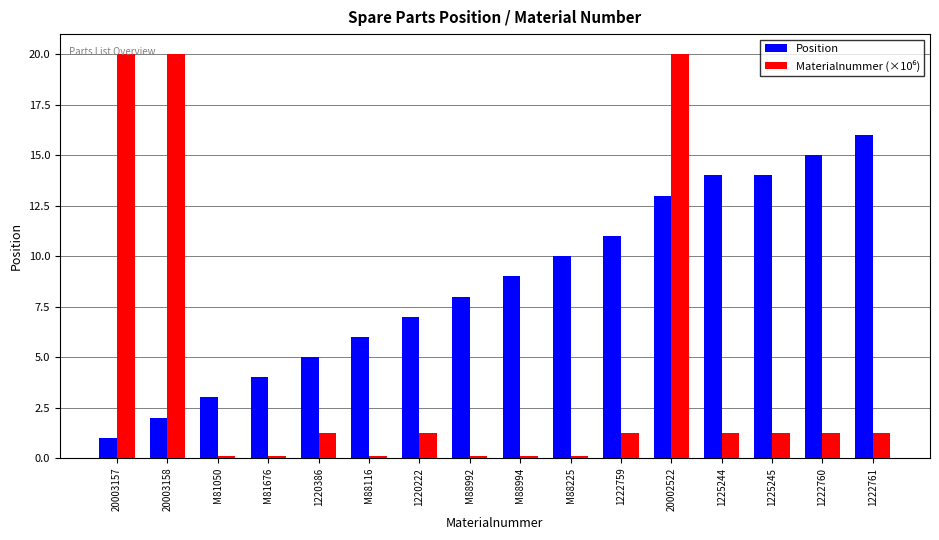

What position from the left is 1225244?

13